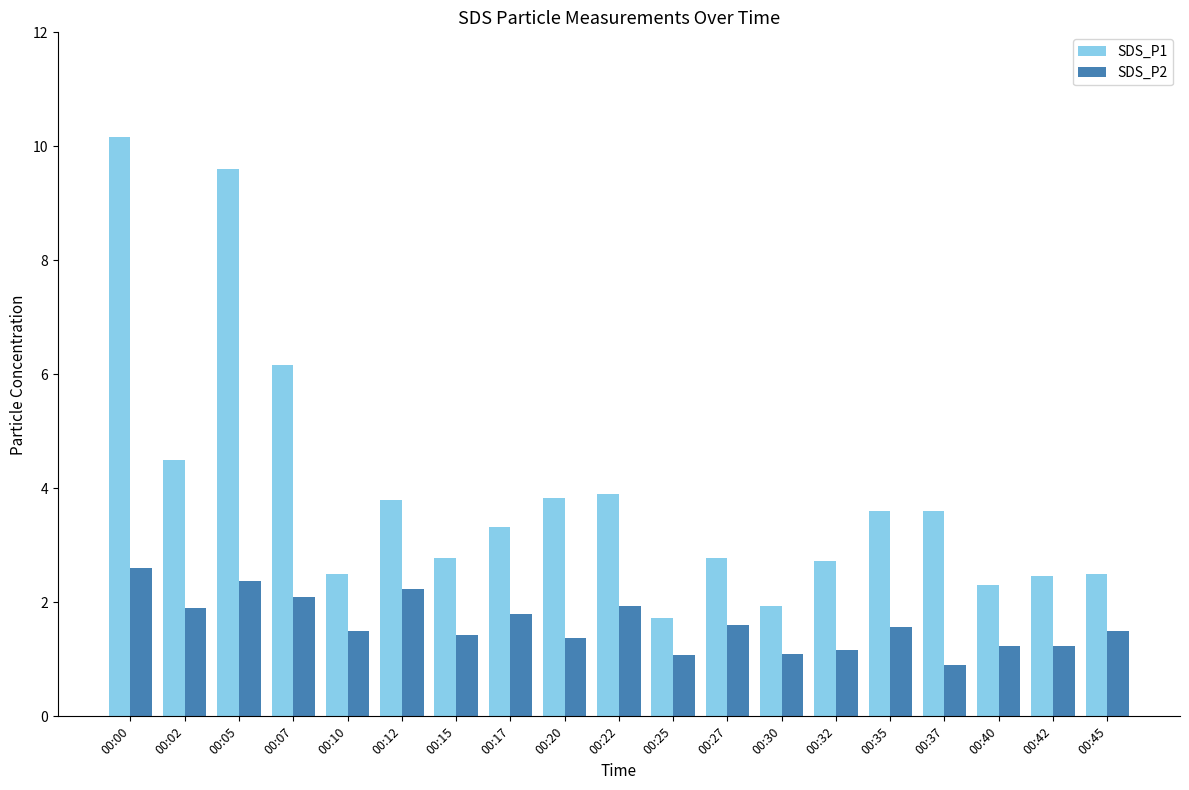

What are all the series names shown in the legend?

SDS_P1, SDS_P2